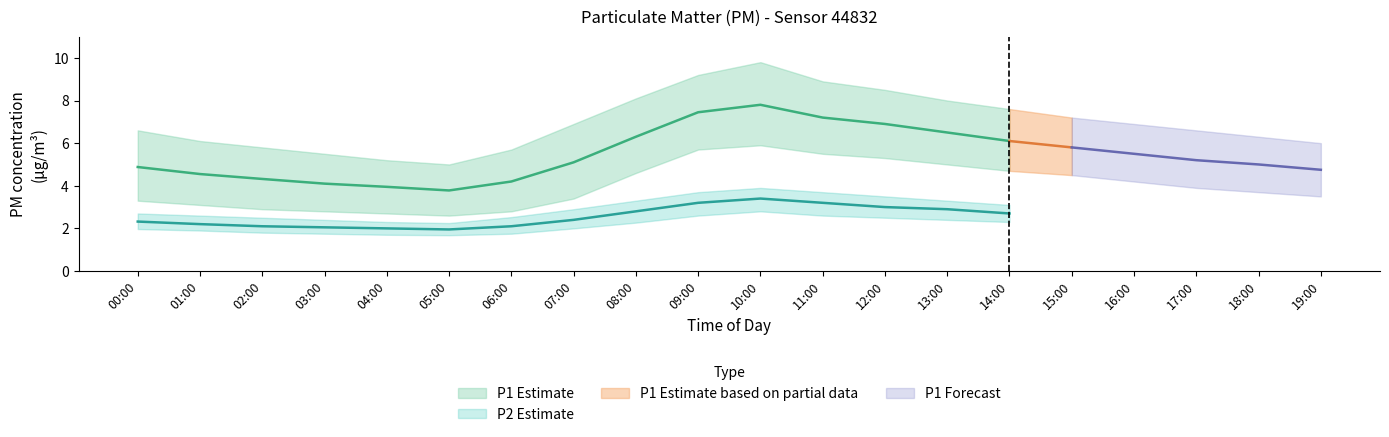

What is the difference between the maximum and minimum values in the P2_mean series?

1.4